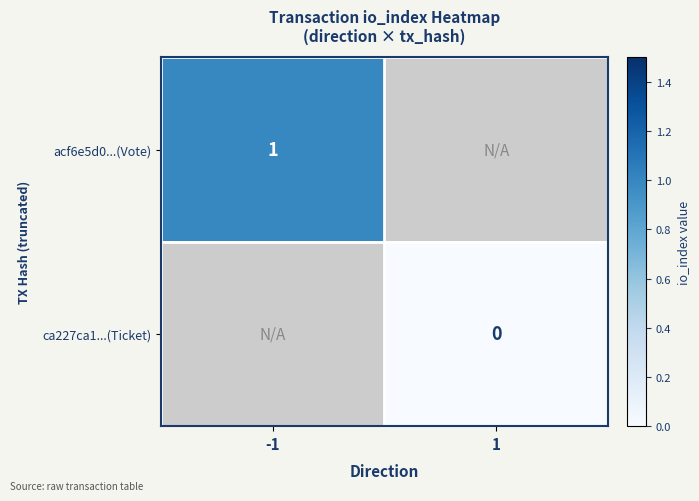

Count the number of categories in the chart.

2